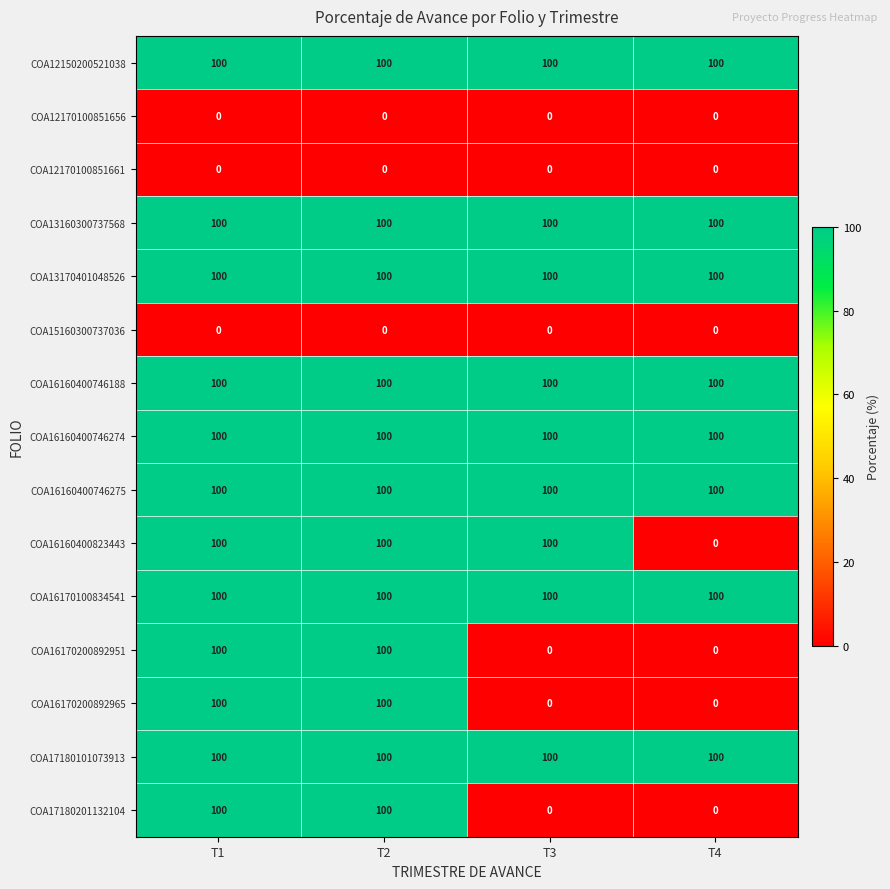

What is the spread (max minus min) of values at T3?

100